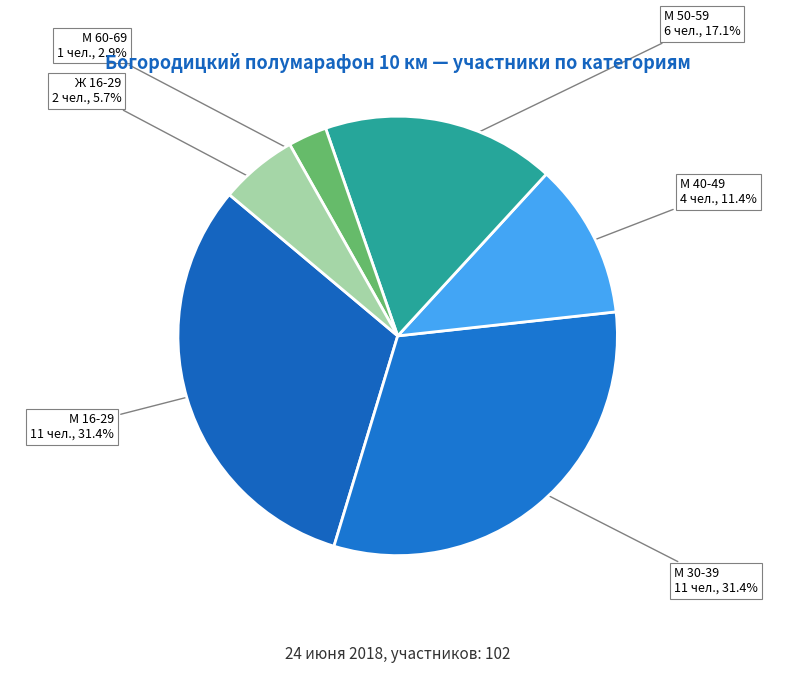

What is the ratio of the value at М 30-39 to the value at М 16-29?

1.0